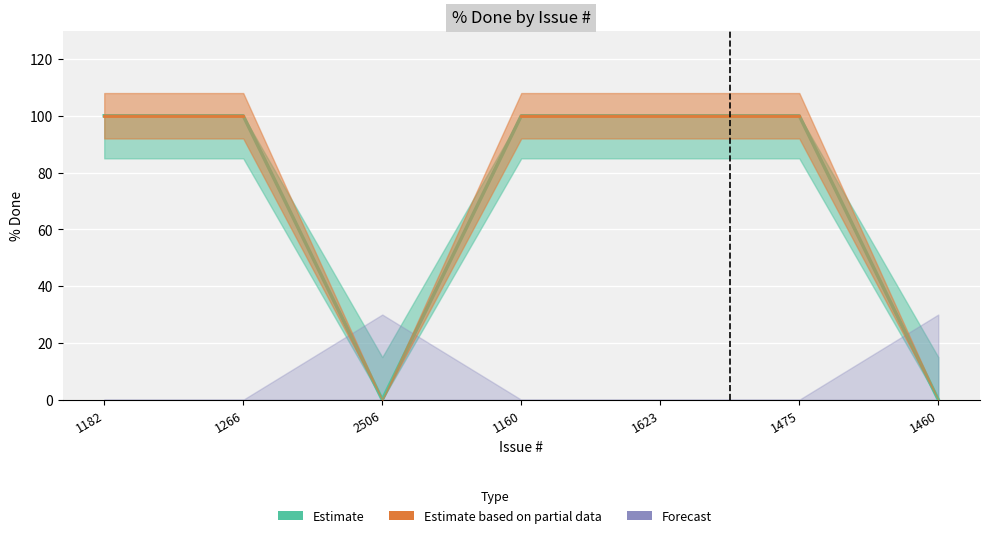

The Estimate based on partial data (line) series shows nan at 1460. True or false?

False